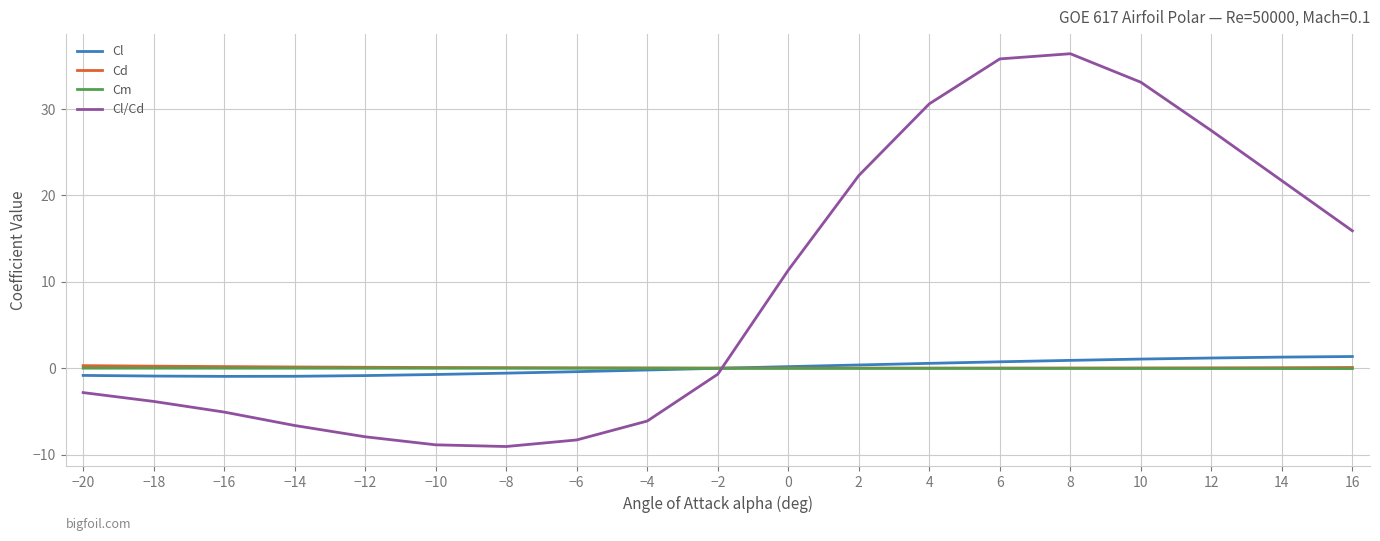

How many values in Cl/Cd are above zero?

9